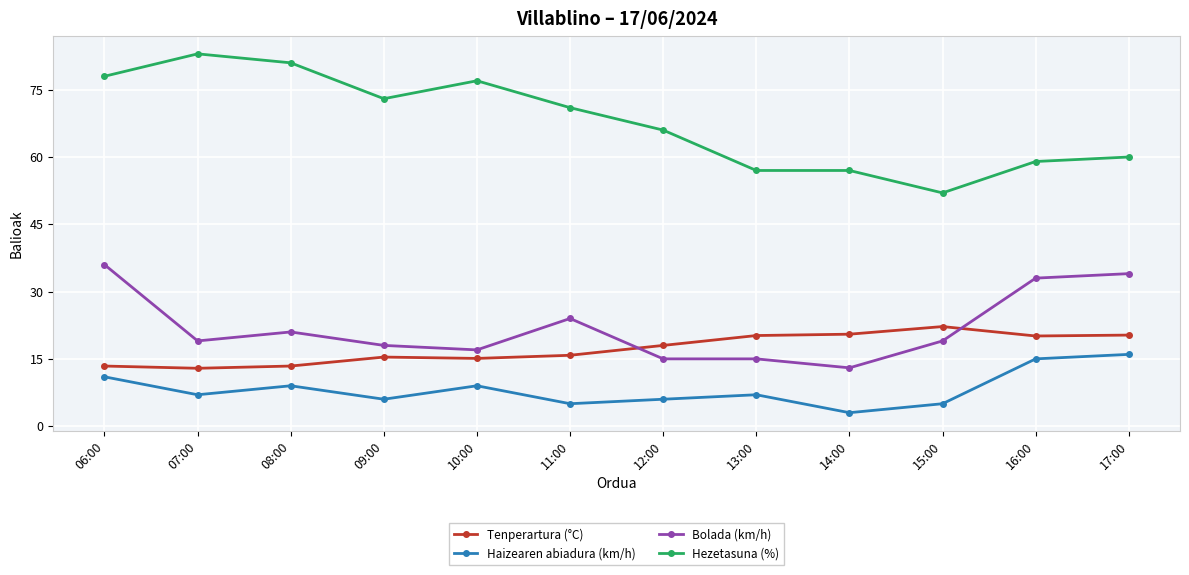

What is the difference between the highest and lowest values at 07:00?

76.0